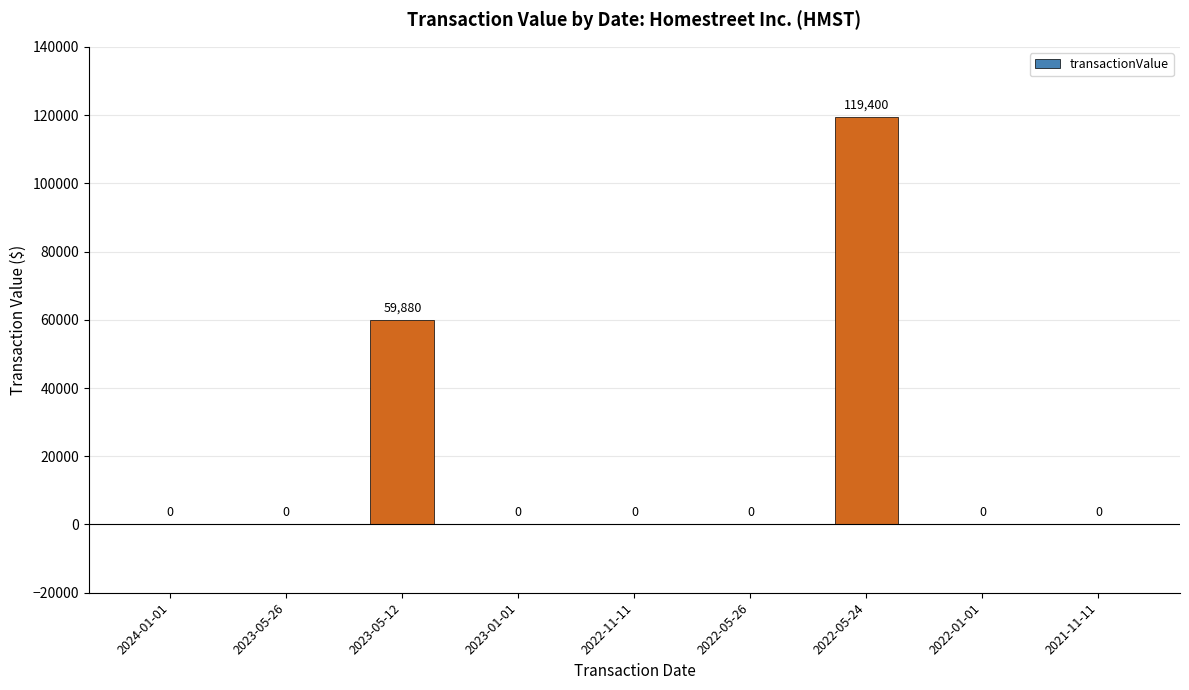

True or false: the data shows 0 at 2023-01-01.

True